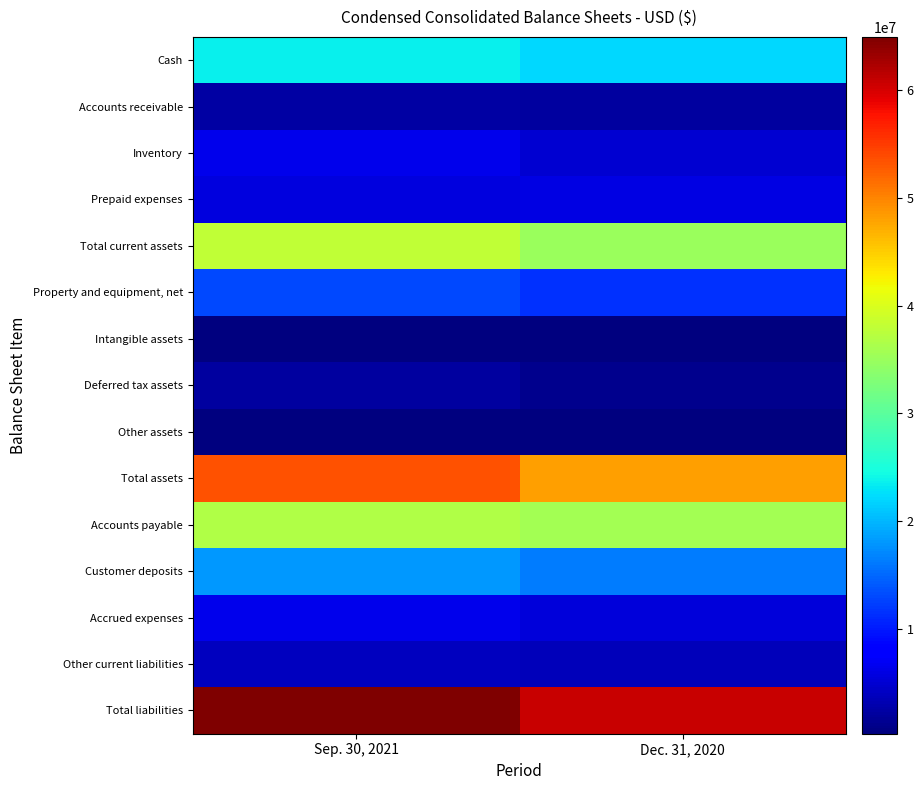

Which series has the largest total across all categories?

Total liabilities